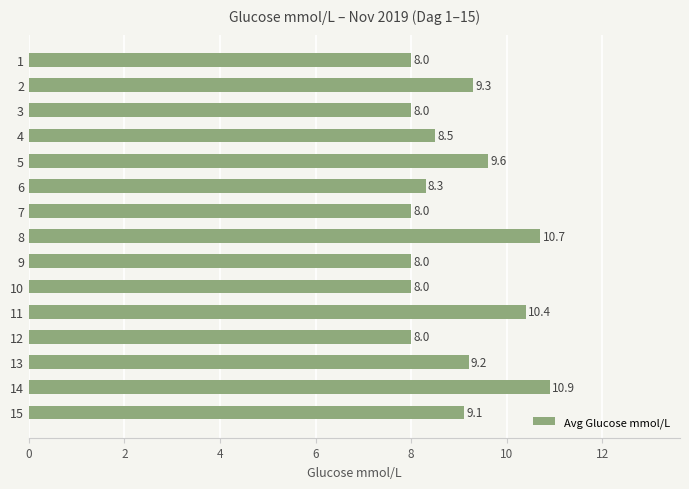

What is the value of the 15th bar from the top?

9.1